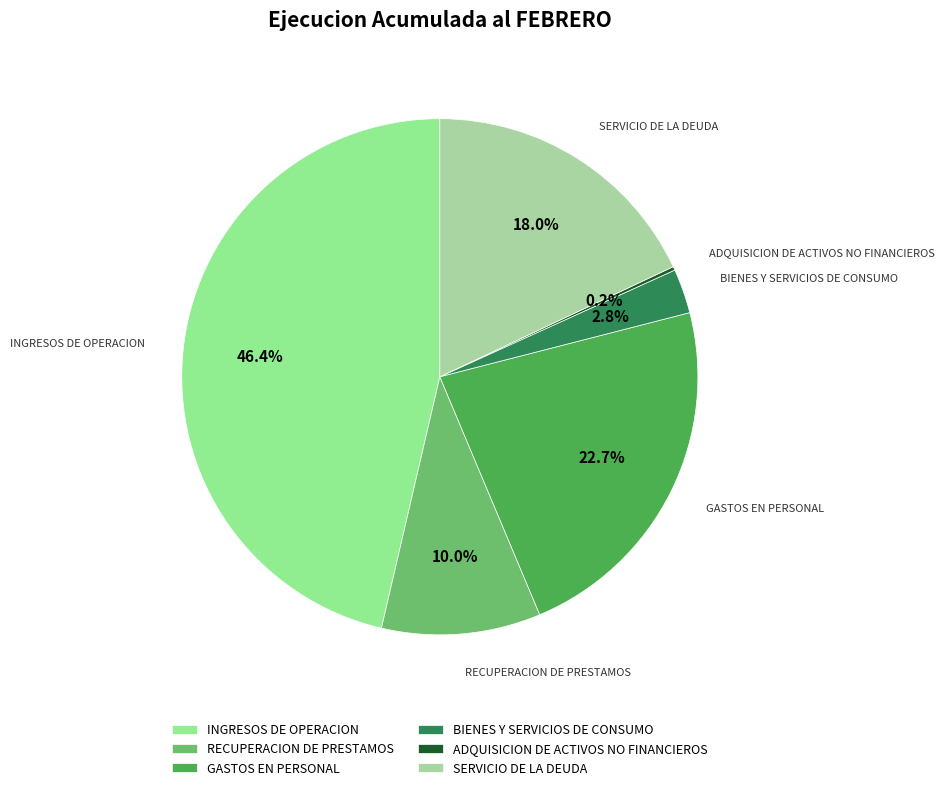

Which category has the biggest portion of the pie?

INGRESOS DE OPERACION